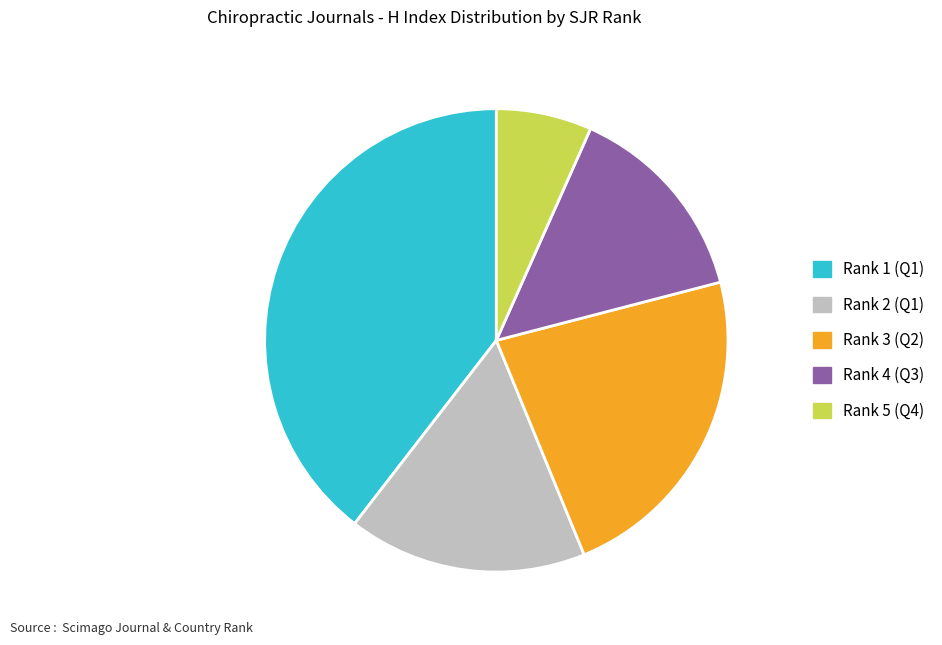

Is there a majority slice in this chart?

No